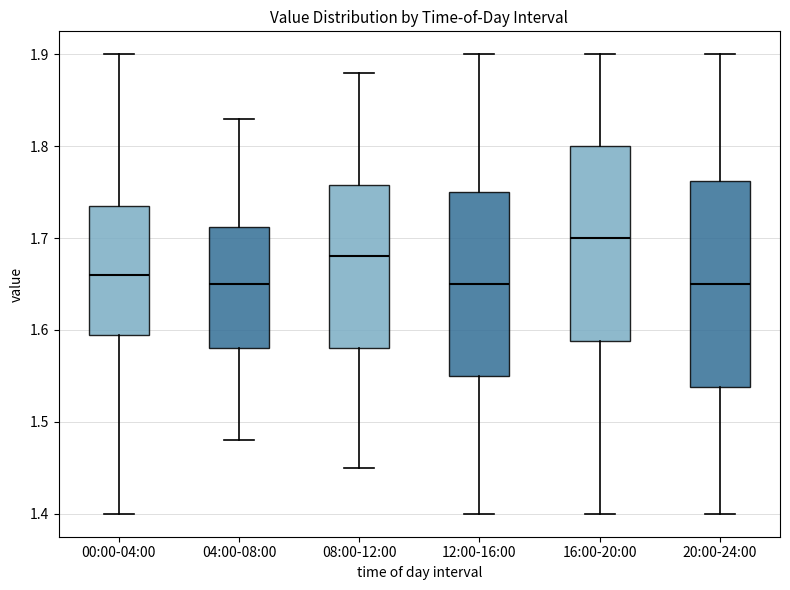

Reading left to right, transcribe this box plot: for each box, give where its median line is, the range the box spans, and where its two whiskers end, as read against the y-axis. The values are not printed on the chart, so give them approximately, as read against the axis.

00:00-04:00: median 1.66, box 1.60 to 1.74, whiskers 1.40 to 1.90
04:00-08:00: median 1.65, box 1.58 to 1.71, whiskers 1.48 to 1.83
08:00-12:00: median 1.68, box 1.58 to 1.76, whiskers 1.45 to 1.88
12:00-16:00: median 1.65, box 1.55 to 1.75, whiskers 1.40 to 1.90
16:00-20:00: median 1.70, box 1.59 to 1.80, whiskers 1.40 to 1.90
20:00-24:00: median 1.65, box 1.54 to 1.76, whiskers 1.40 to 1.90